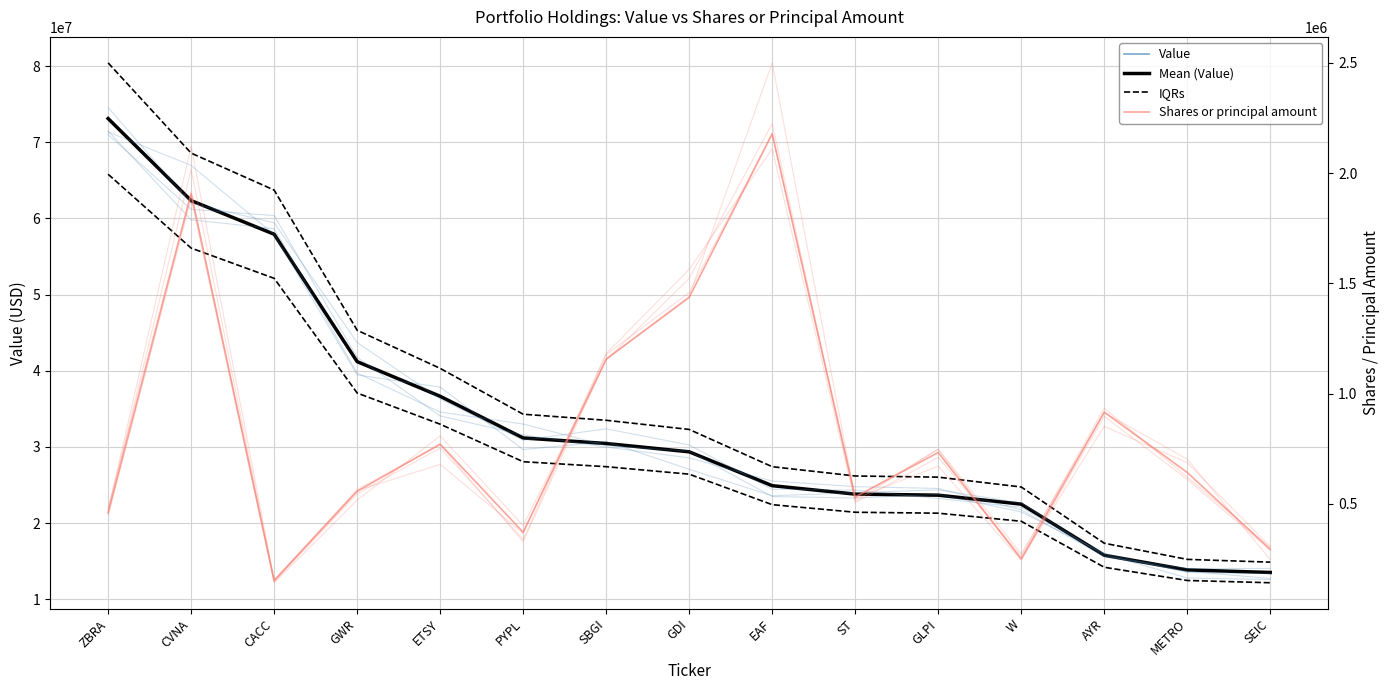

The value of Mean (Value) at CACC is 57933000.0. True or false?

True